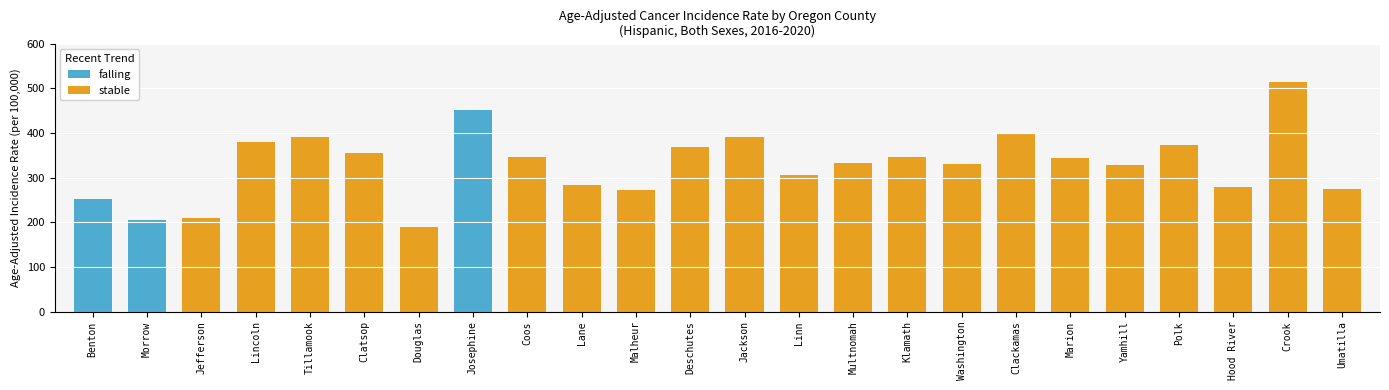

Are the bars horizontal?

No